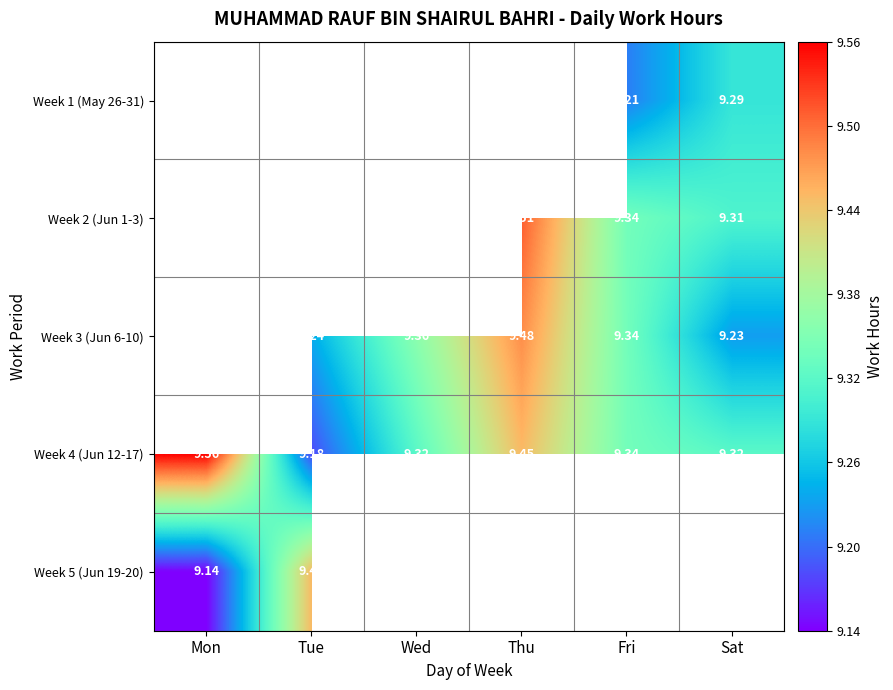

Which label corresponds to the largest value in the chart?

Mon